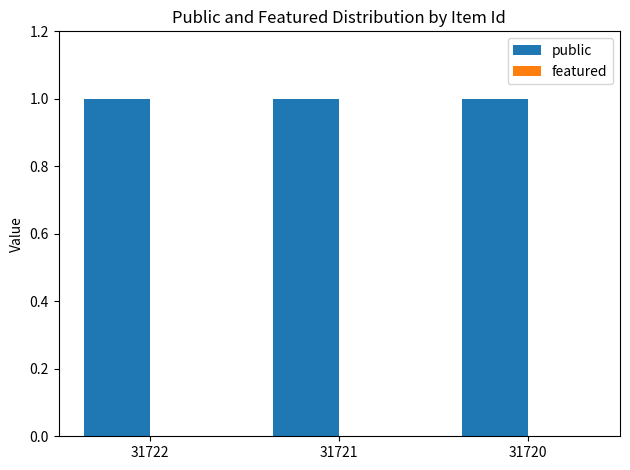

What is the value of the public bar at the 2nd from the left?

1